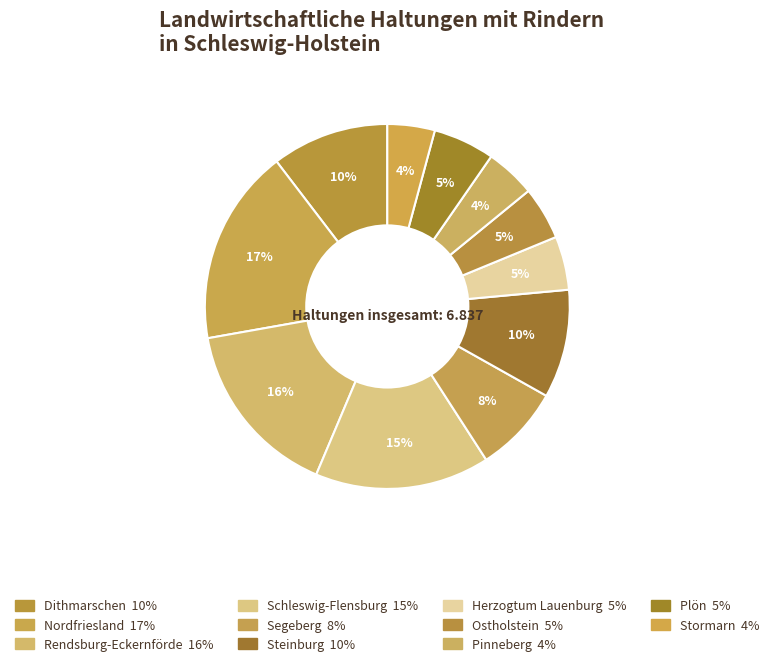

What is the total percentage of Segeberg and Pinneberg?

12.2%